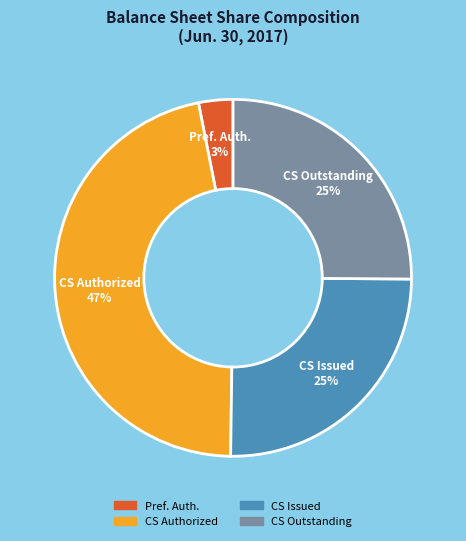

To the nearest percent, what is the average slice percentage?

25%